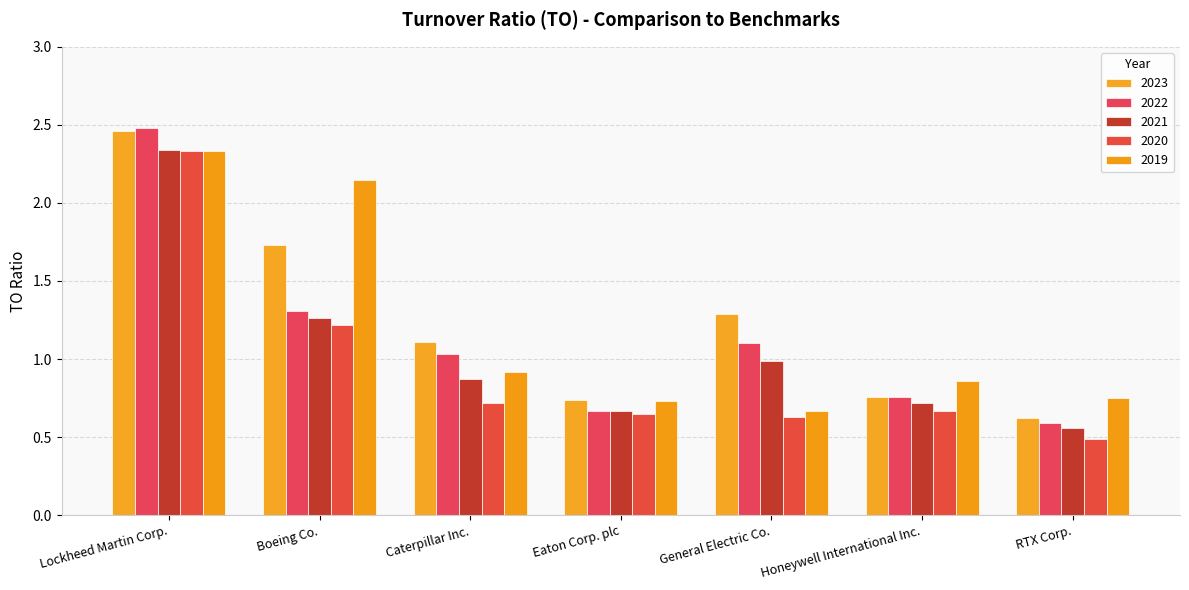

The 2021 series shows 3.7 at Lockheed Martin Corp.. True or false?

False